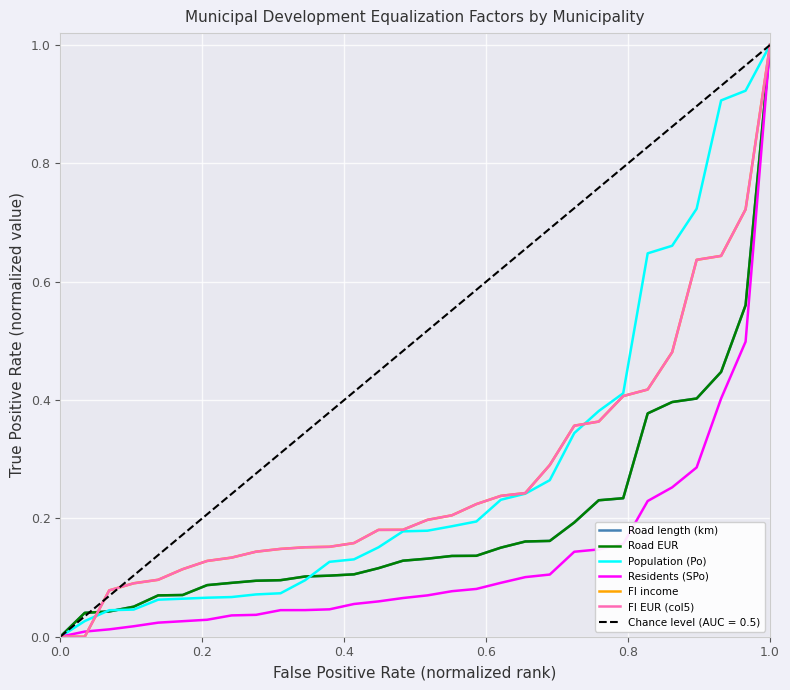

What is the maximum value for FI EUR (col5)?

1.0